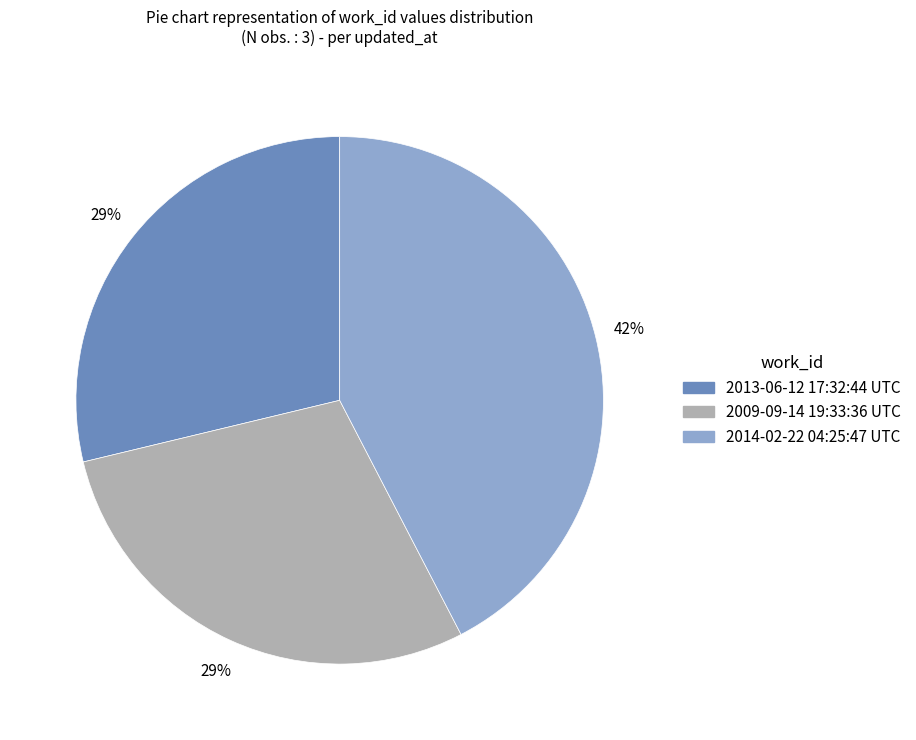

To the nearest percent, what is the combined percentage of 2013-06-12 17:32:44 UTC and 2009-09-14 19:33:36 UTC?

58%